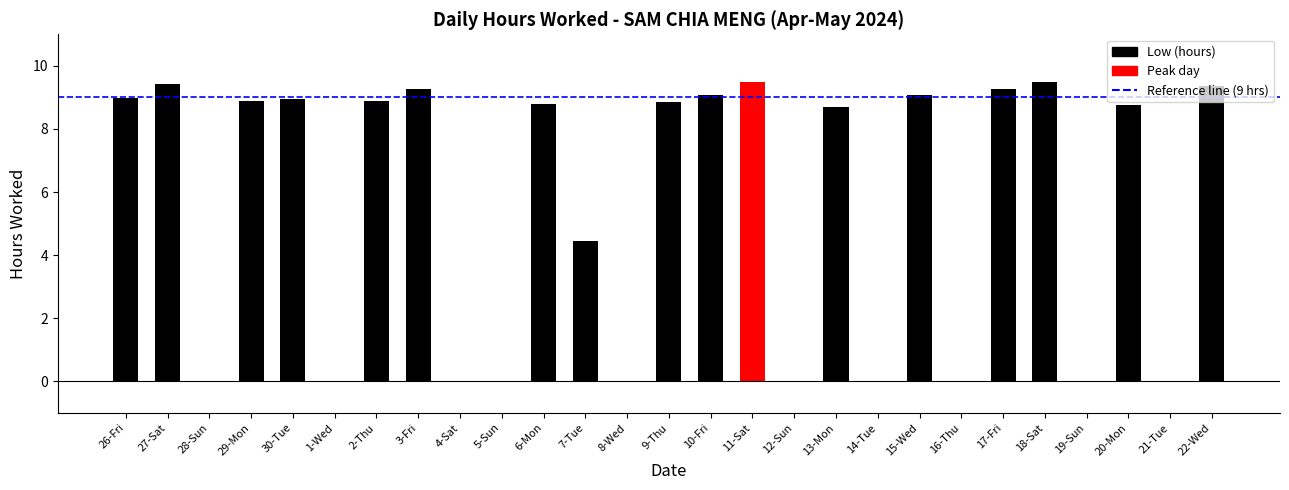

Does the chart contain any negative values?

No